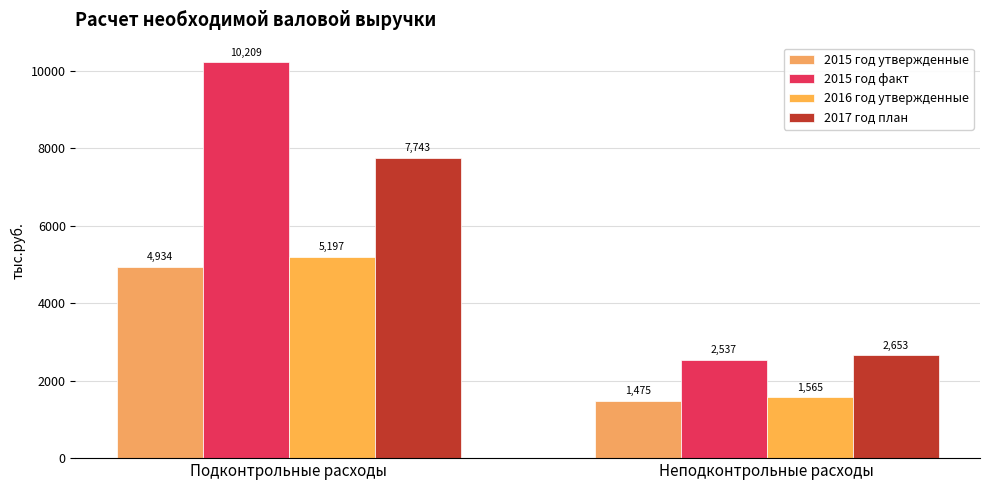

What is the value of the 2015 год факт bar at the 2nd from the left?

2537.3